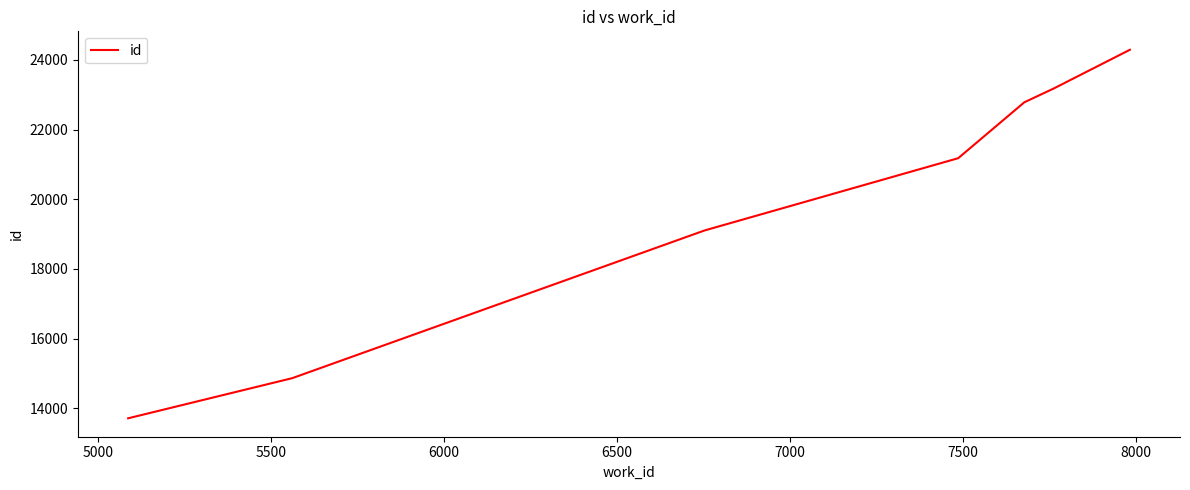

What is the greatest value displayed?

24288